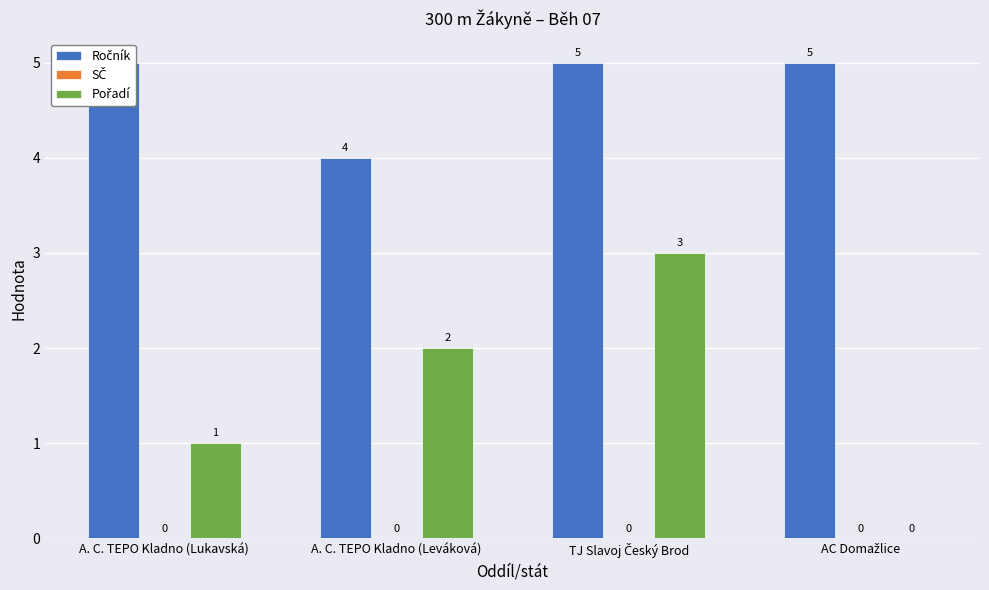

At which label does Pořadí reach its minimum?

AC Domažlice